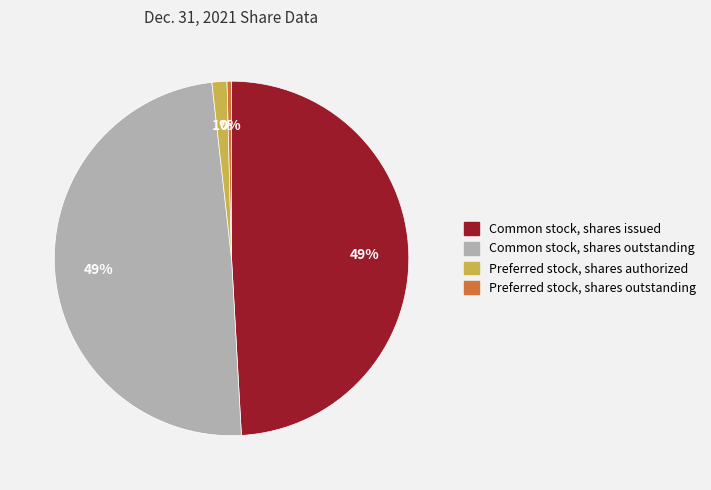

Is there a majority slice in this chart?

No